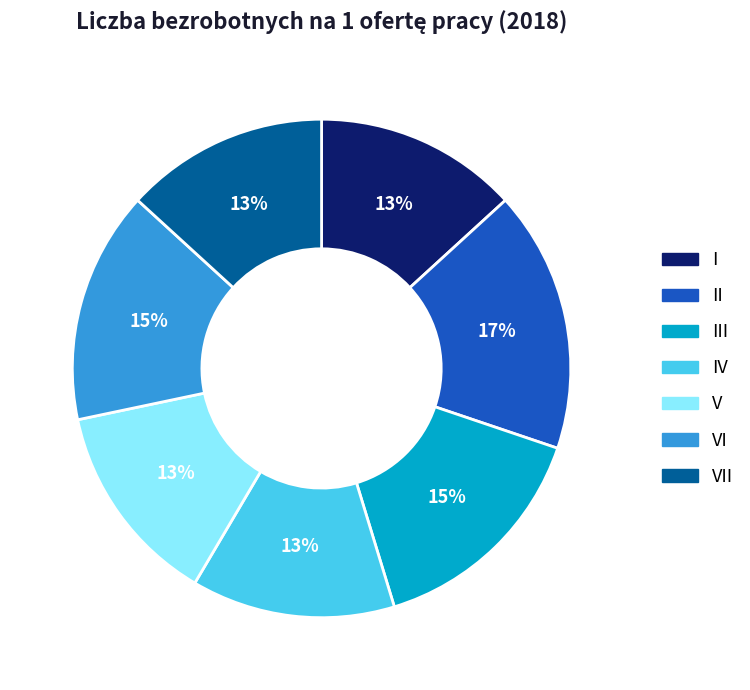

True or false: III accounts for 1% of the total.

False